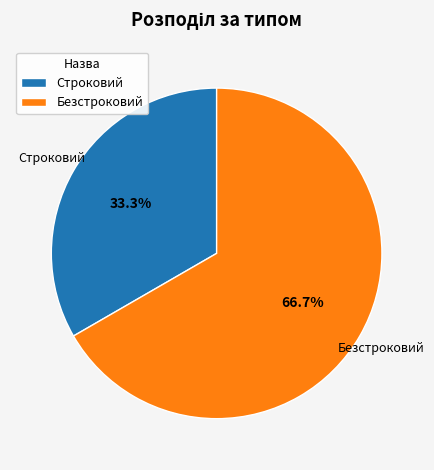

To the nearest percent, what percentage of the pie is Строковий?

33%